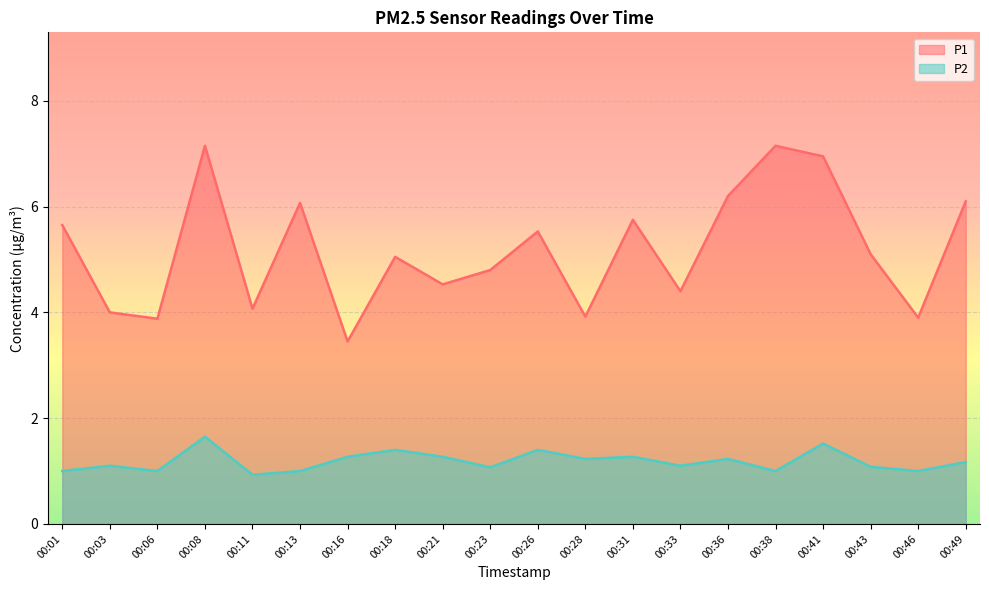

At which label does P2 first exceed 1?

00:03